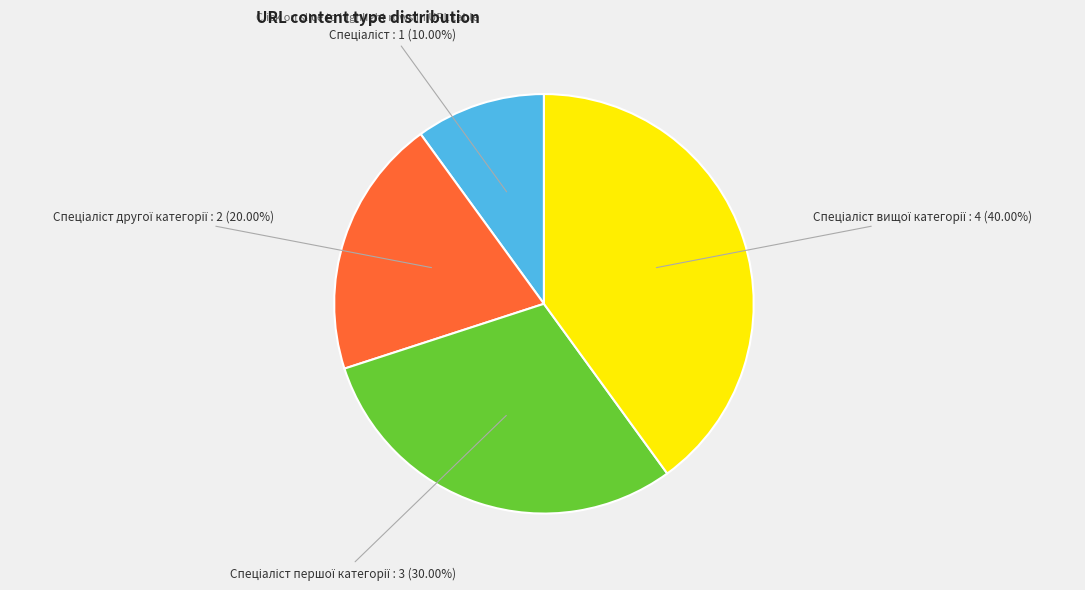

Is there a majority slice in this chart?

No